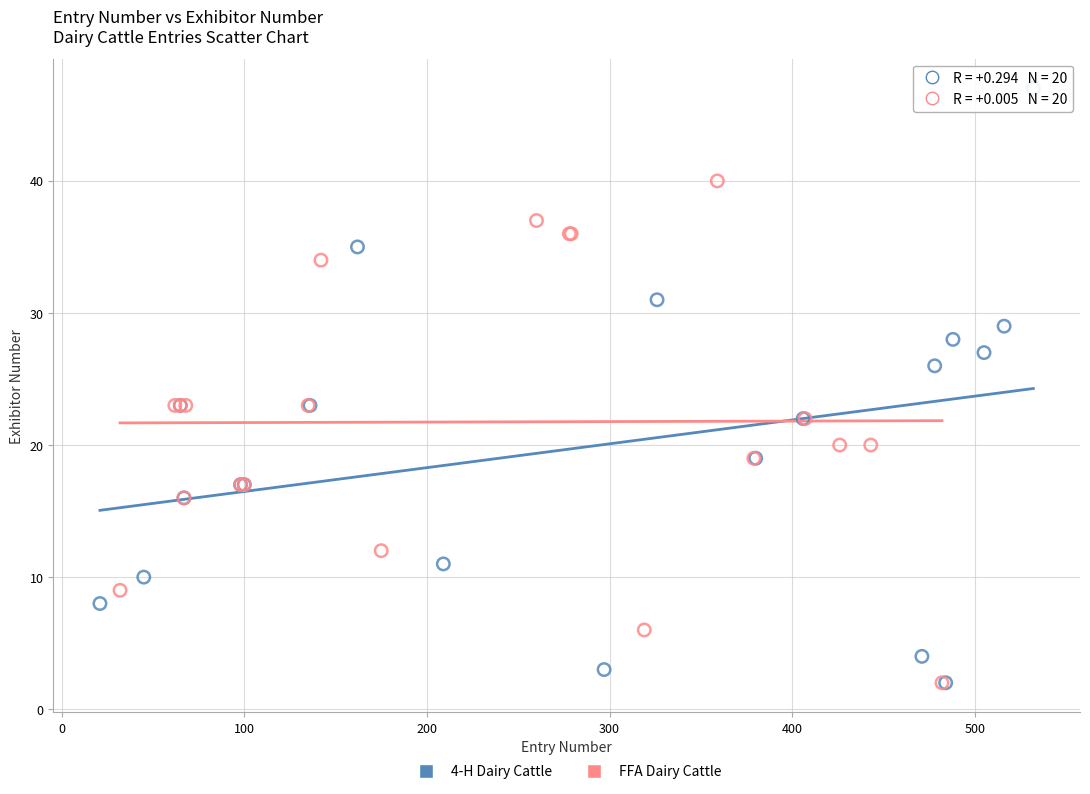

Which series has the widest spread of Y values?

4-H Dairy Cattle